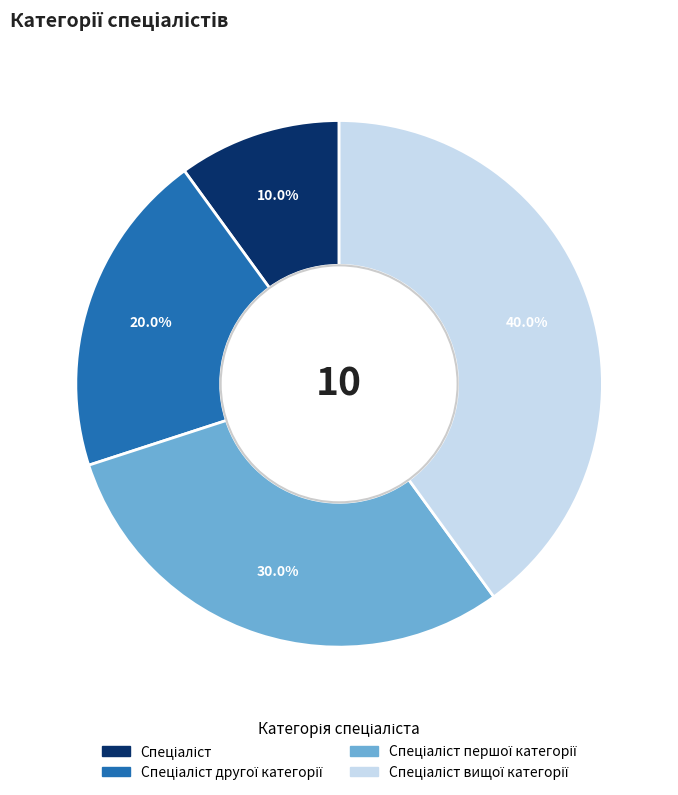

Is there a majority slice in this chart?

No